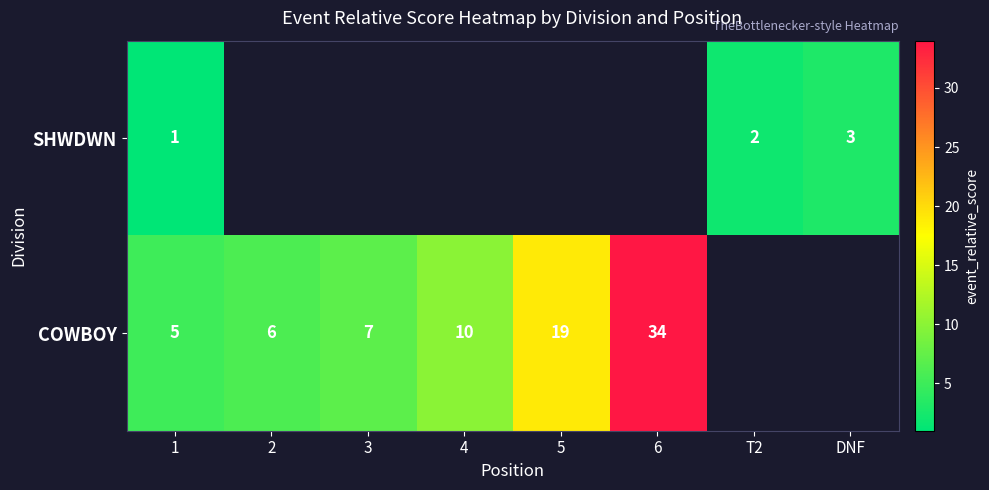

The COWBOY series shows 1.8 at 3. True or false?

False